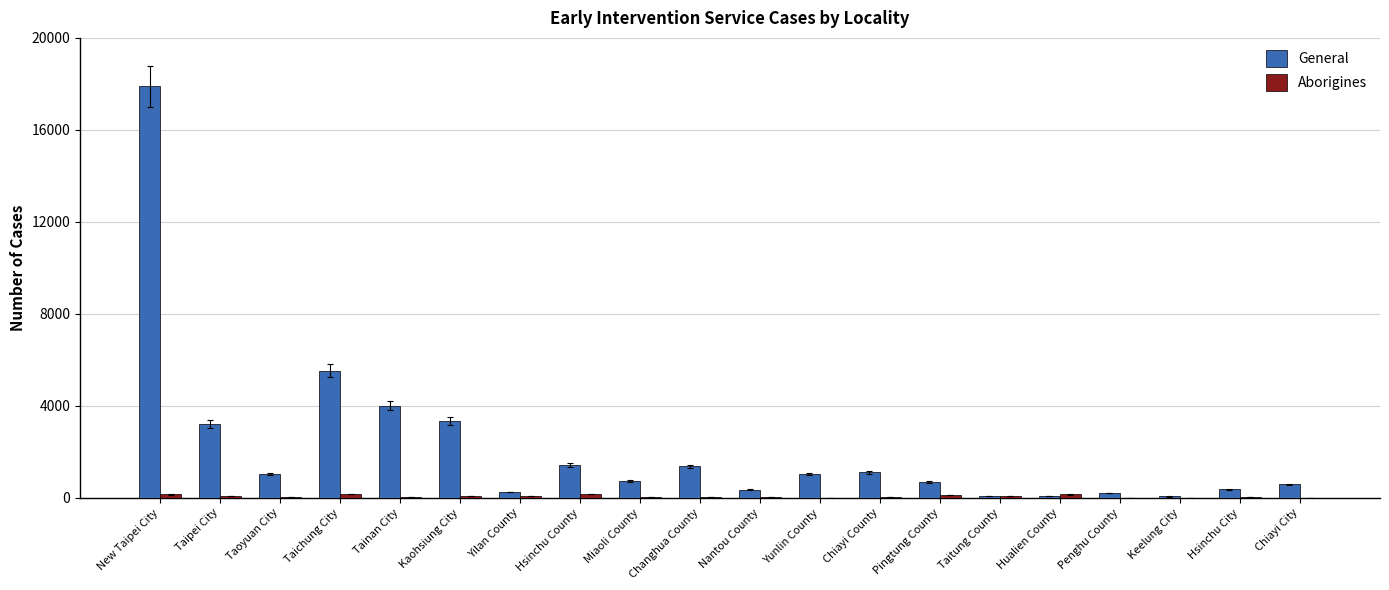

Is it true that General equals 819 at Hsinchu County?

False